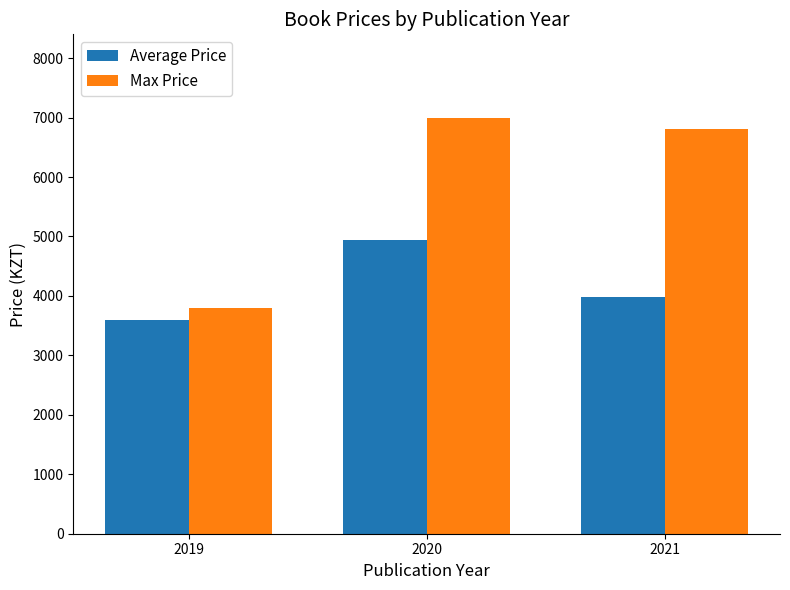

Rank the categories by Max Price value from lowest to highest.

2019, 2021, 2020